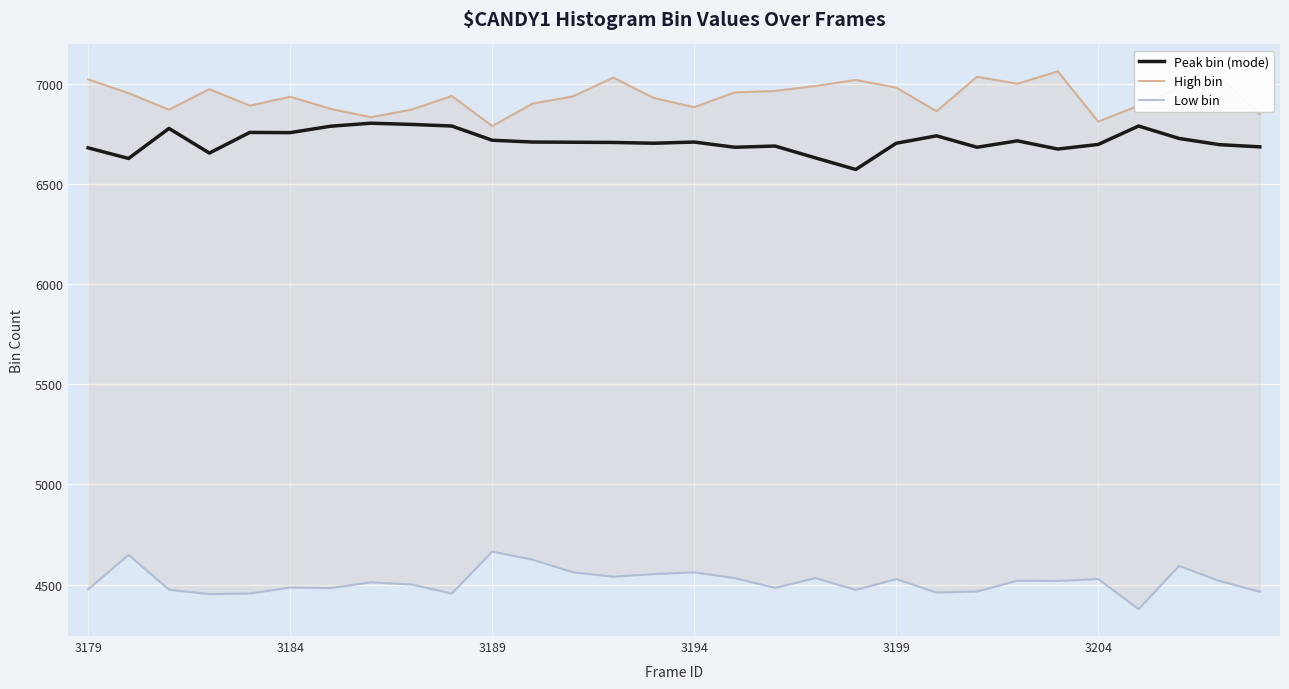

What is the minimum value for Low bin?

4377